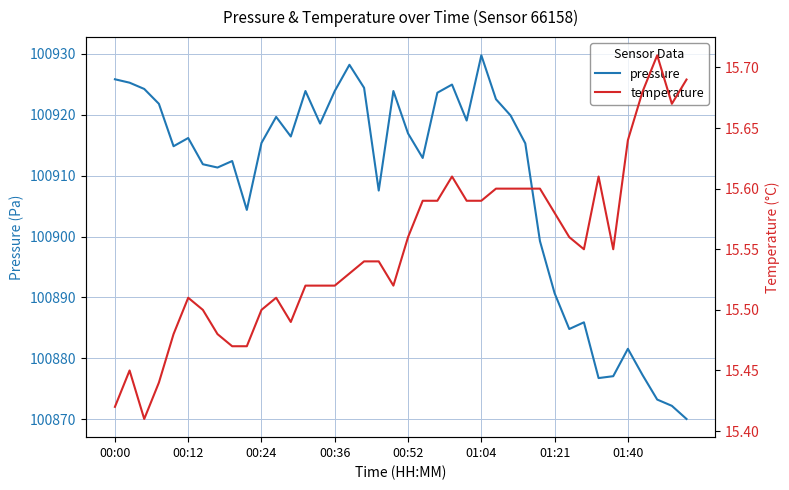

What is the difference between the maximum and second lowest values in the pressure series?

57.6